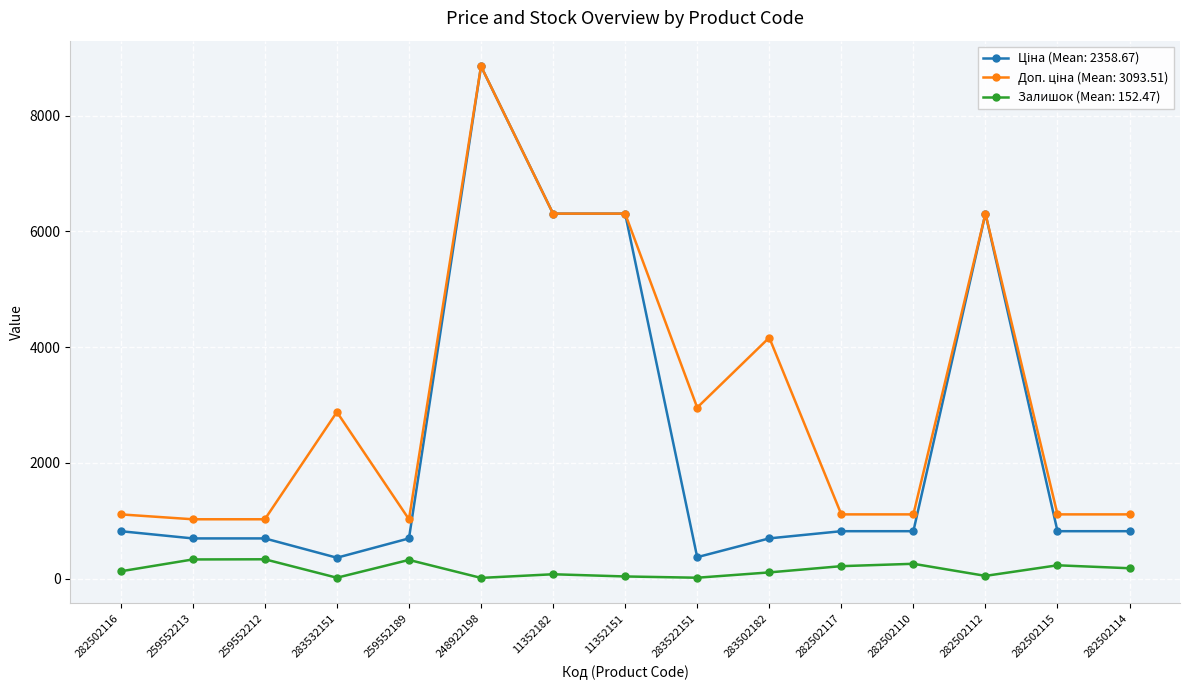

True or false: Залишок (Mean: 152.47) has more than 0 points higher than both neighbors.

True